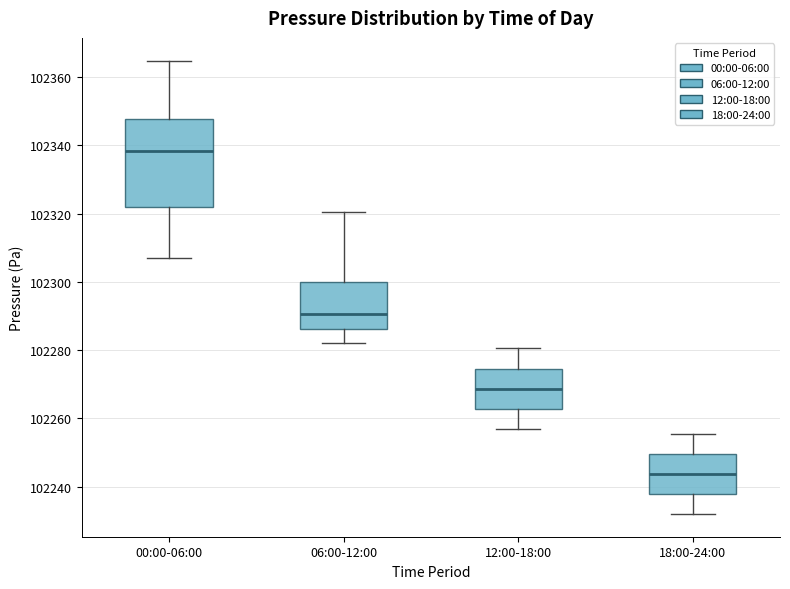

Which box has the lowest median line?

18:00-24:00